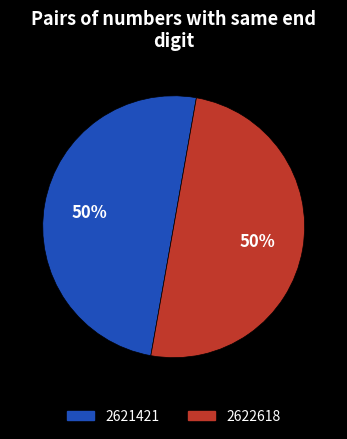

Do 2622618 and 2621421 together represent more than half of the pie?

Yes